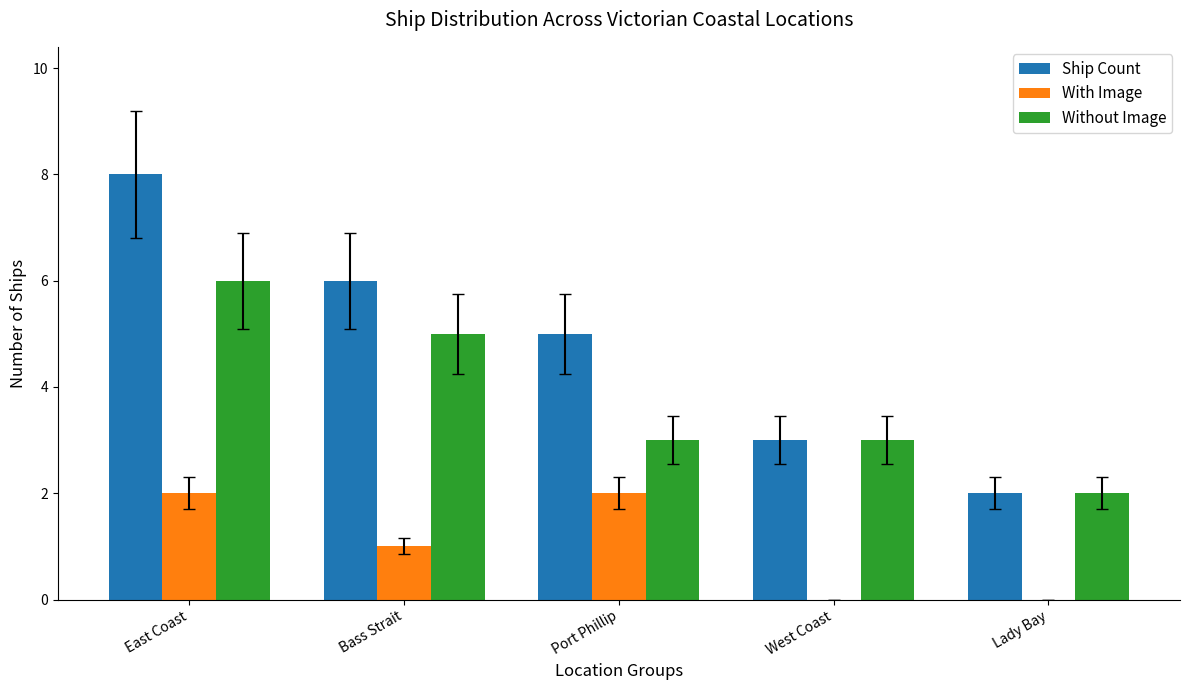

Between Port Phillip and Lady Bay, which series saw the biggest shift?

Ship Count